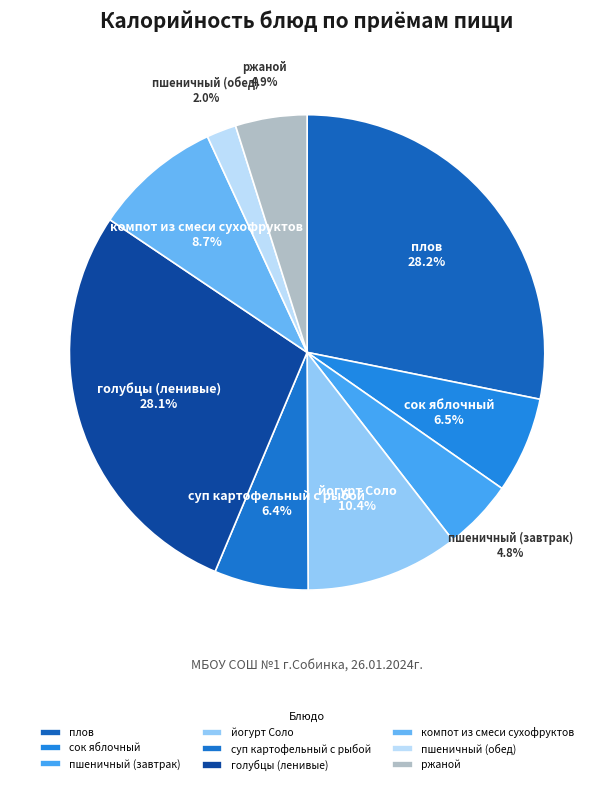

How many segments does this pie chart have?

9